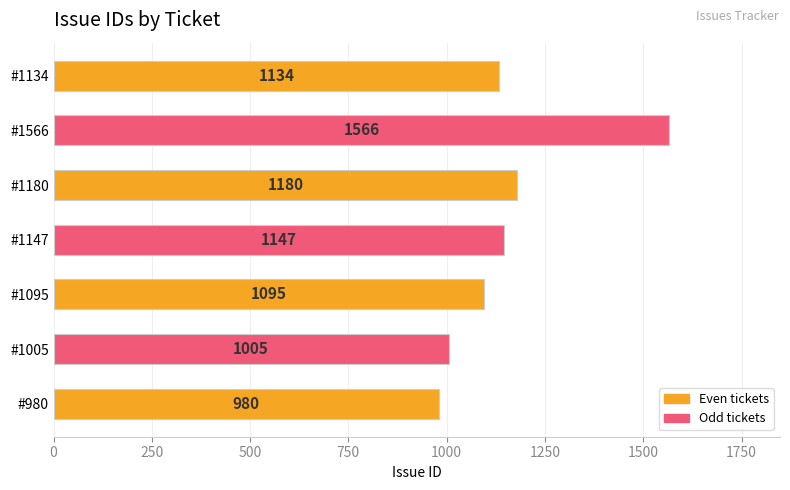

Rank the categories by value from lowest to highest.

#980, #1005, #1095, #1134, #1147, #1180, #1566